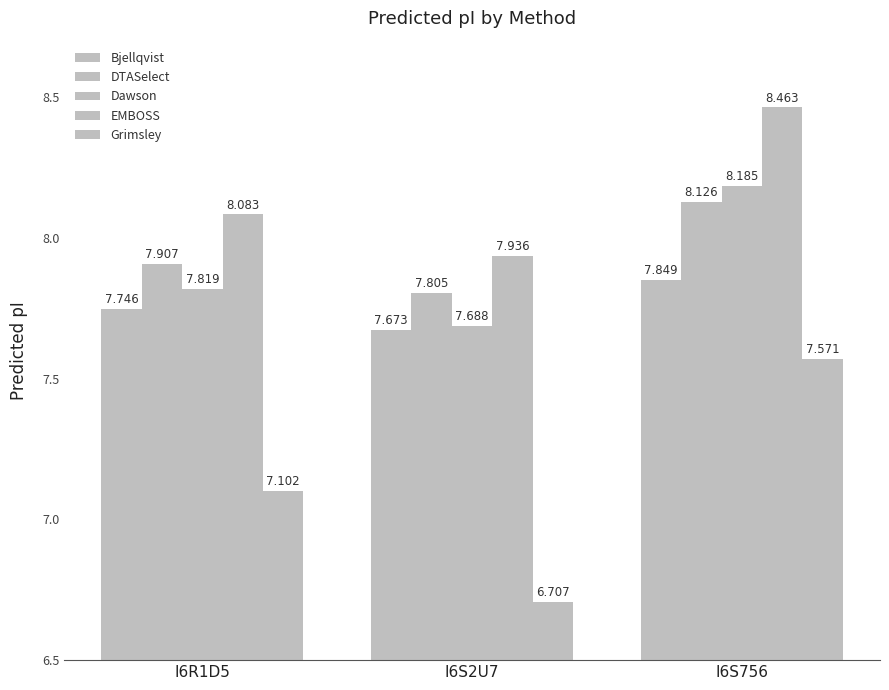

Which series changed the most between I6R1D5 and I6S756?

Grimsley